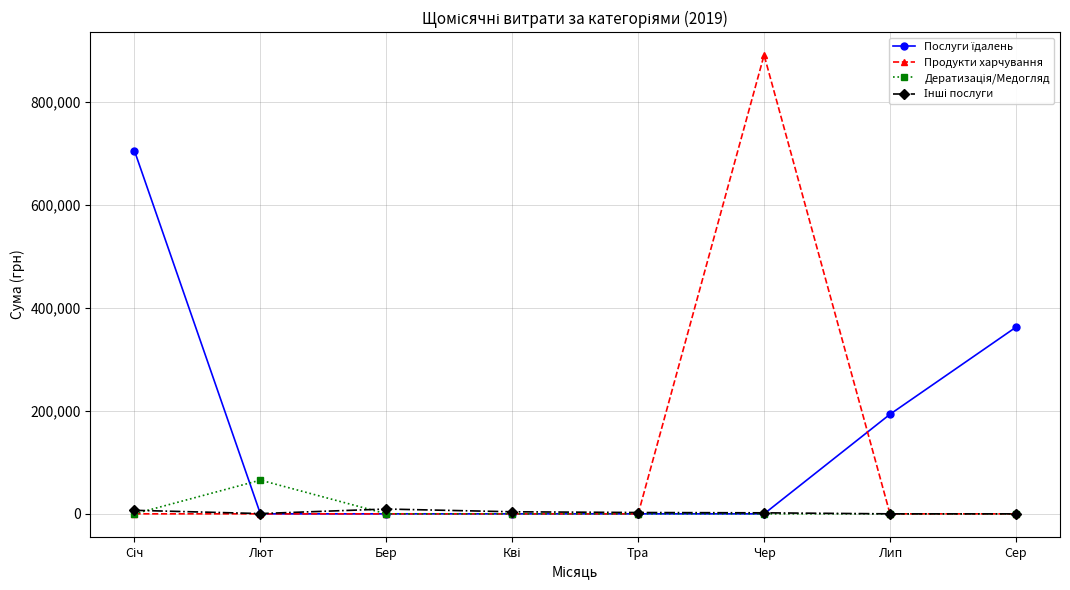

How many lines are shown in the chart?

4